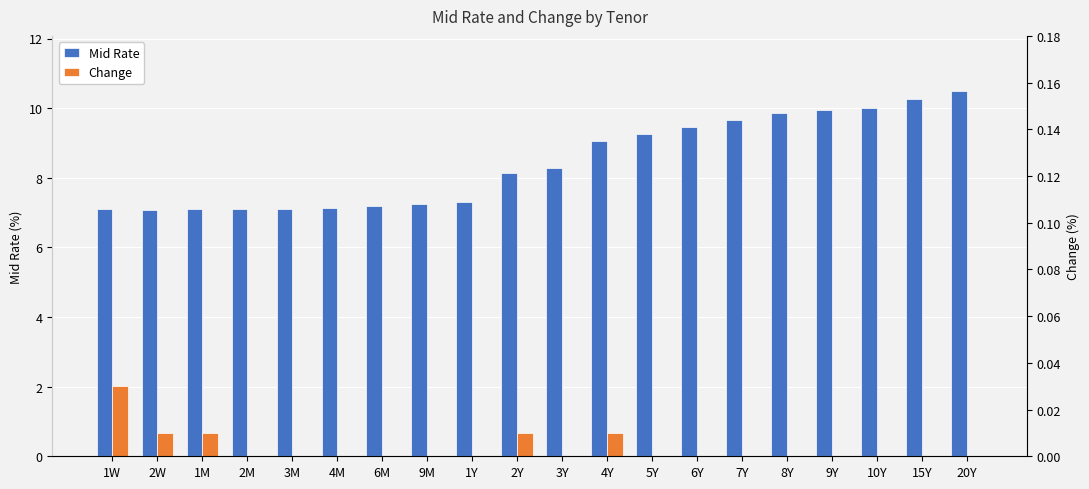

Rank the series by their maximum value, from lowest to highest.

Change, Mid Rate